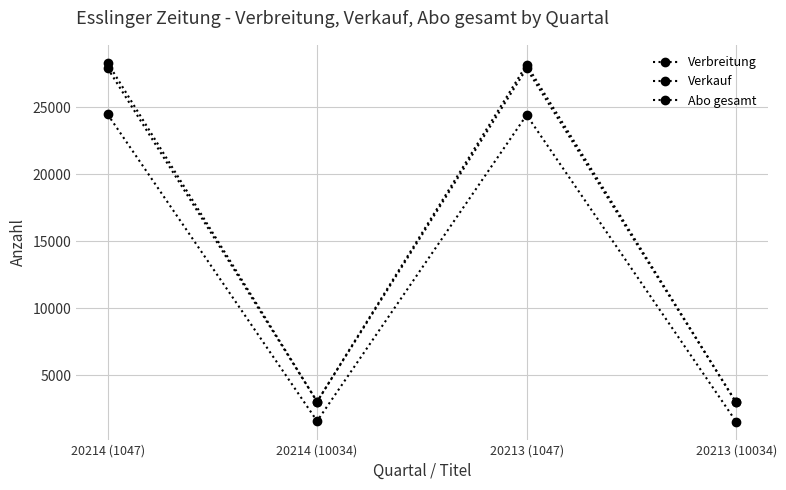

True or false: Verbreitung and Verkauf intersect in this chart.

False